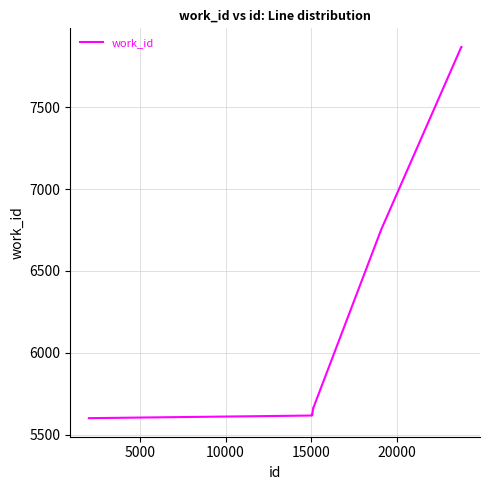

Count the number of categories in the chart.

10